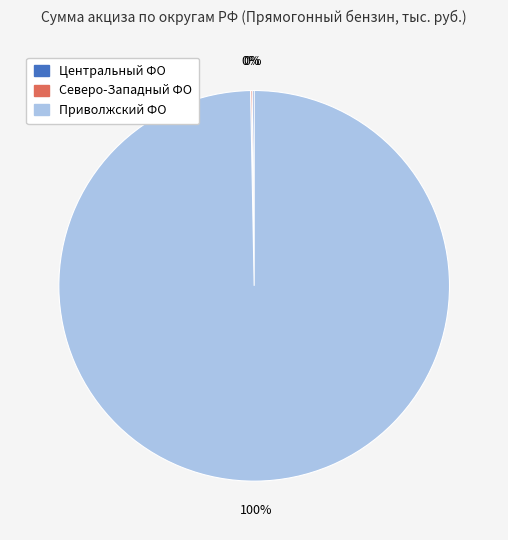

Does any single category account for the majority?

Yes